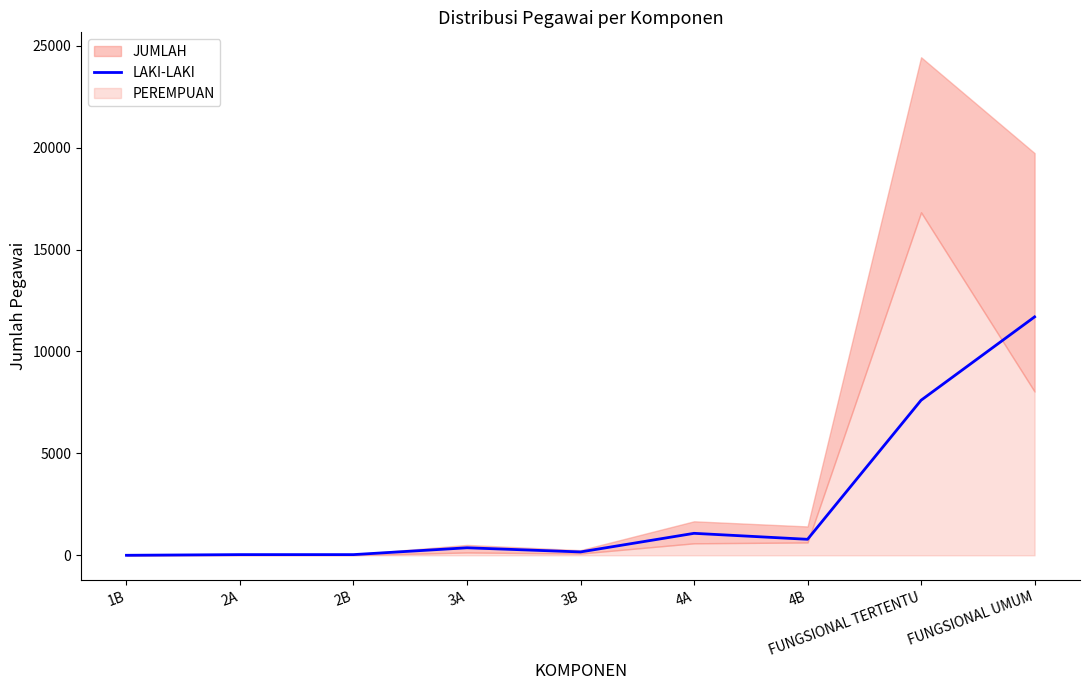

What is the smallest value displayed?

2